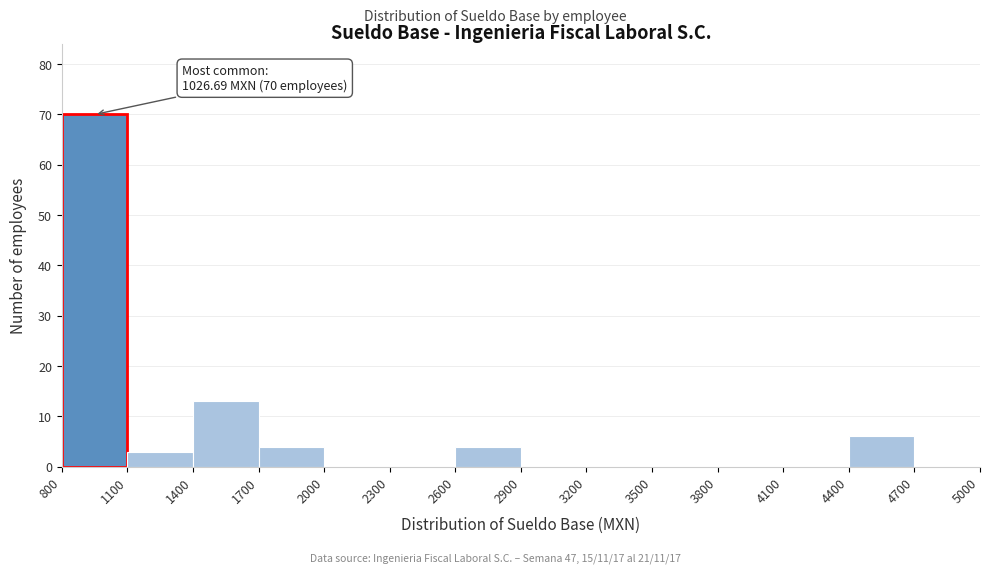

Over which range of the x-axis is the bar tallest?

800 to 1100